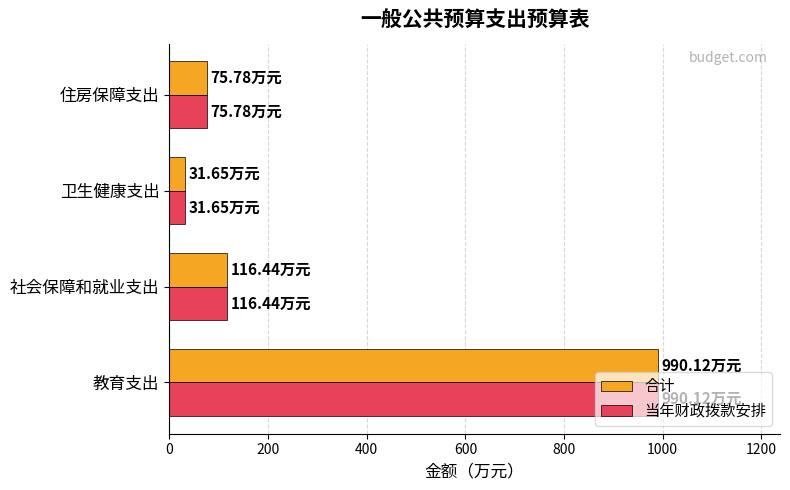

Which category has the highest value in the 合计 series?

教育支出